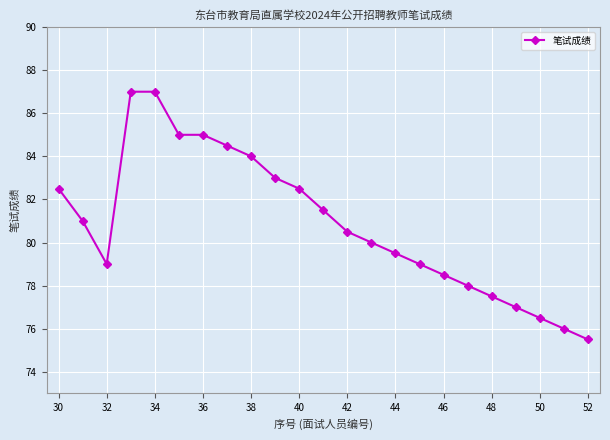

What is the sum of all values?

1860.0